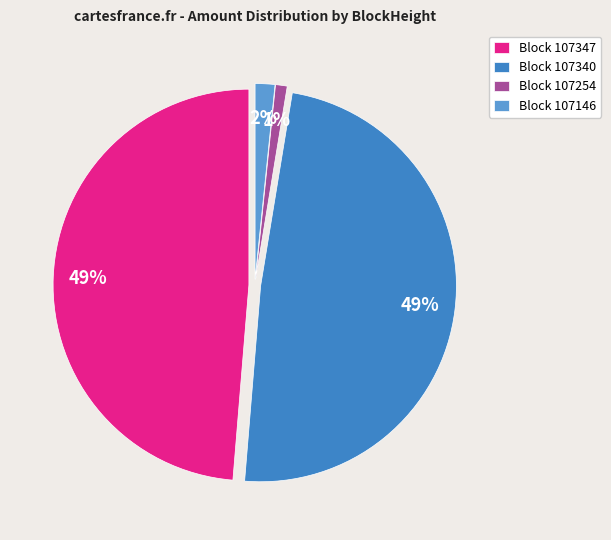

To the nearest percent, what is the difference between the largest and smallest slice percentages?

48%